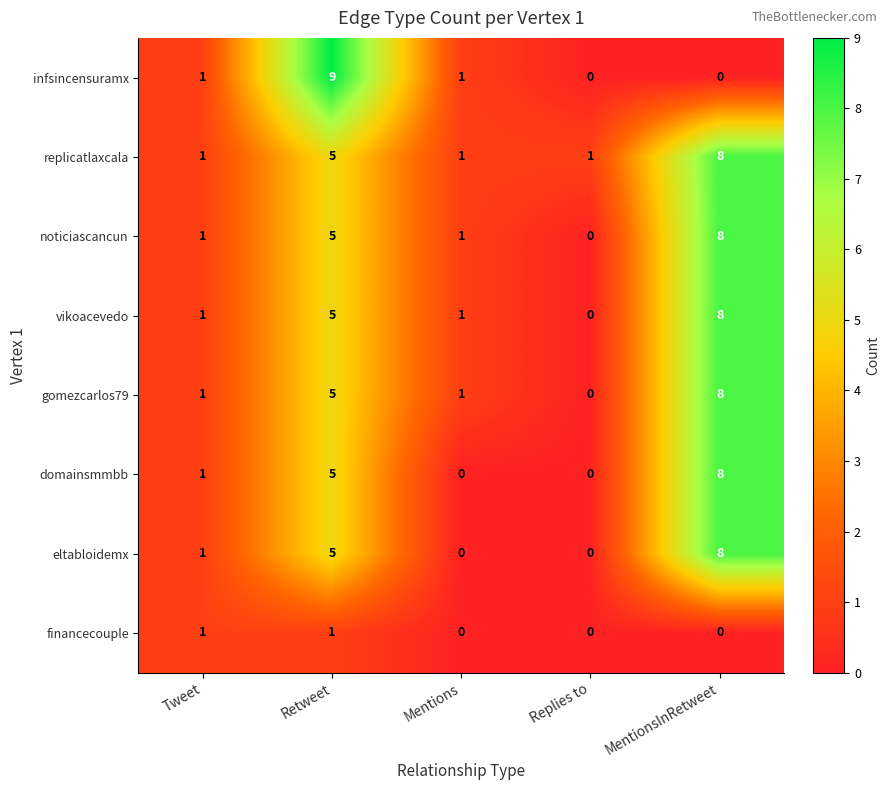

What is the difference between the second highest and second lowest values in the domainsmmbb series?

5